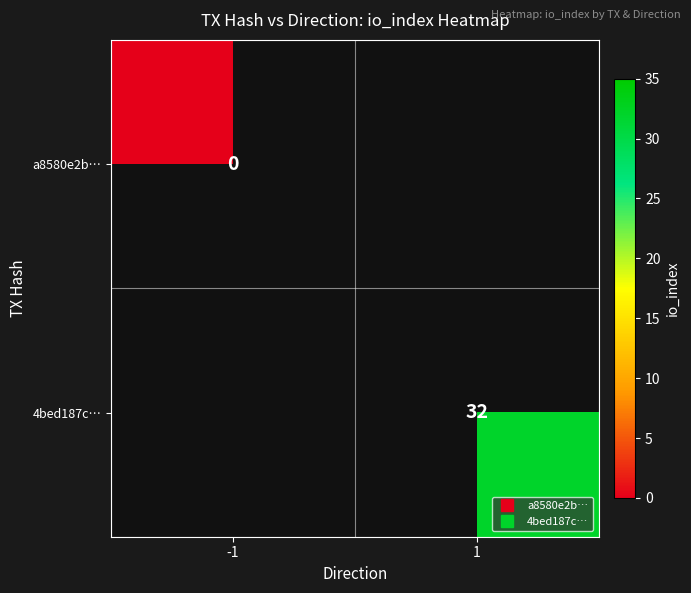

Rank the series at -1 from lowest to highest value.

a8580e2b…, 4bed187c…